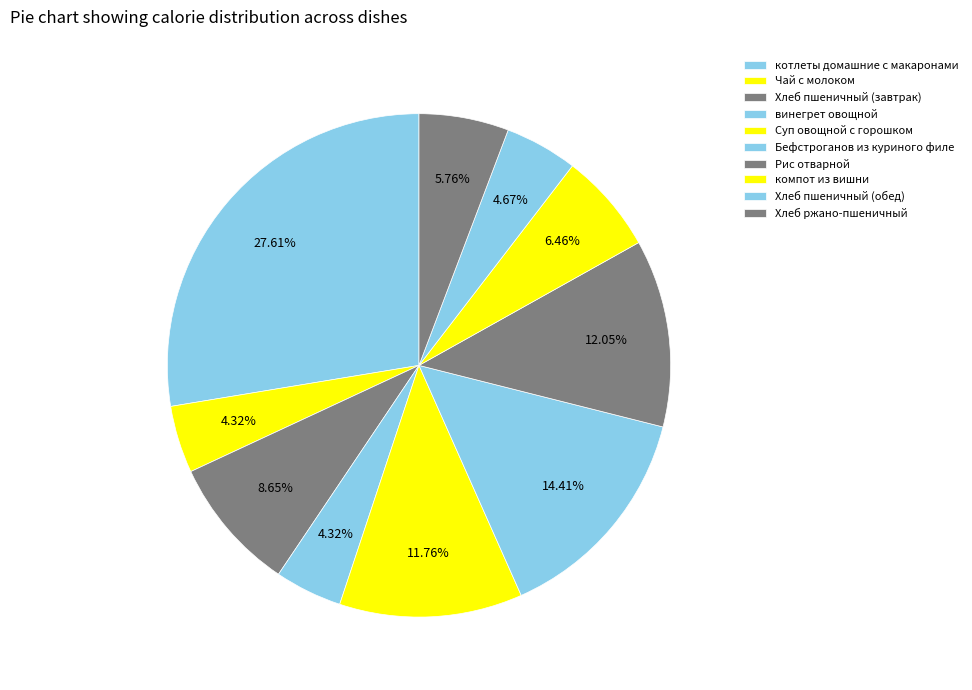

The винегрет овощной slice represents 4% of the pie. True or false?

True